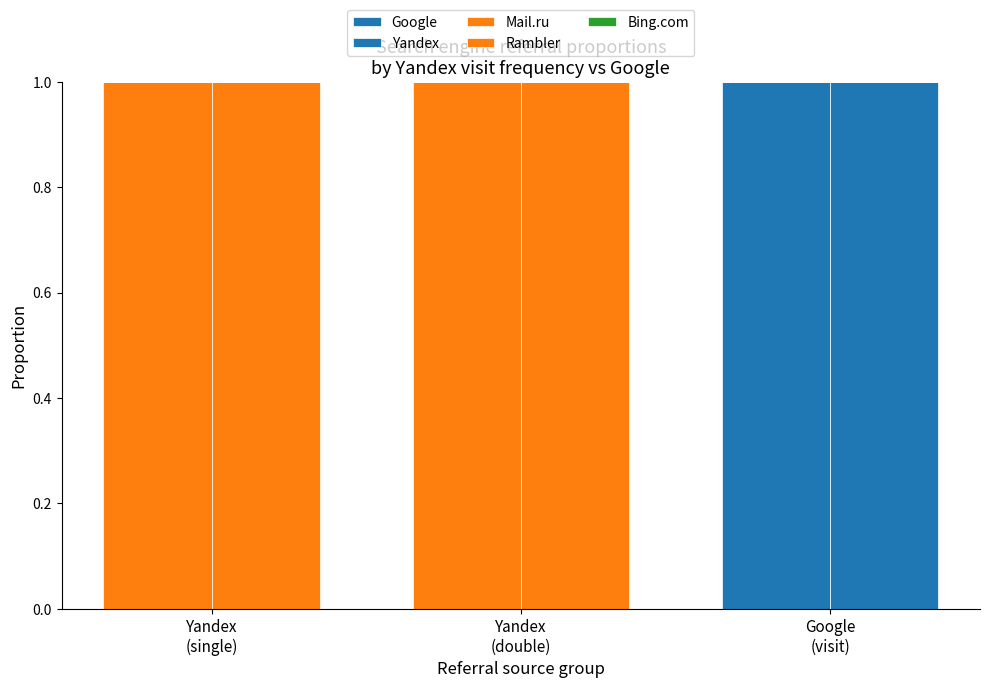

At Yandex
(double), list the series in order from smallest to largest.

Google, Mail.ru, Rambler, Bing.com, Yandex